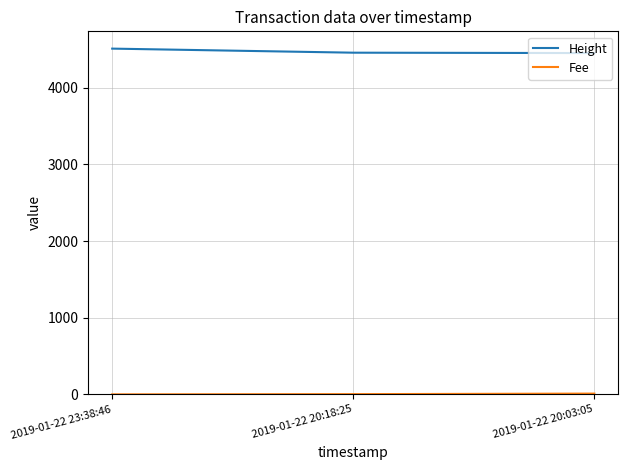

True or false: Height has a value of 4451.0 at 2019-01-22 20:03:05.

True